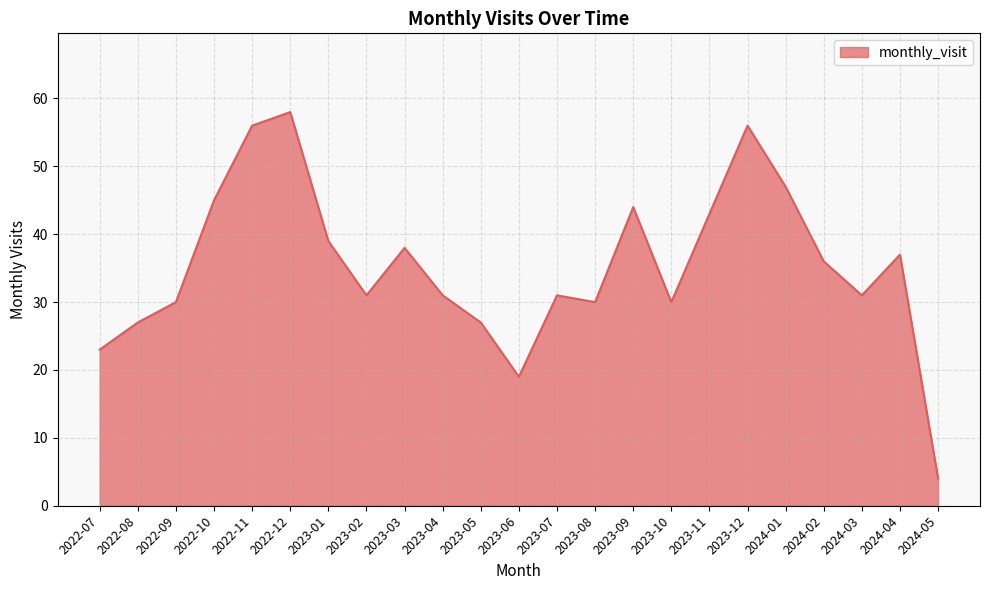

True or false: the data shows 11 at 2023-05.

False